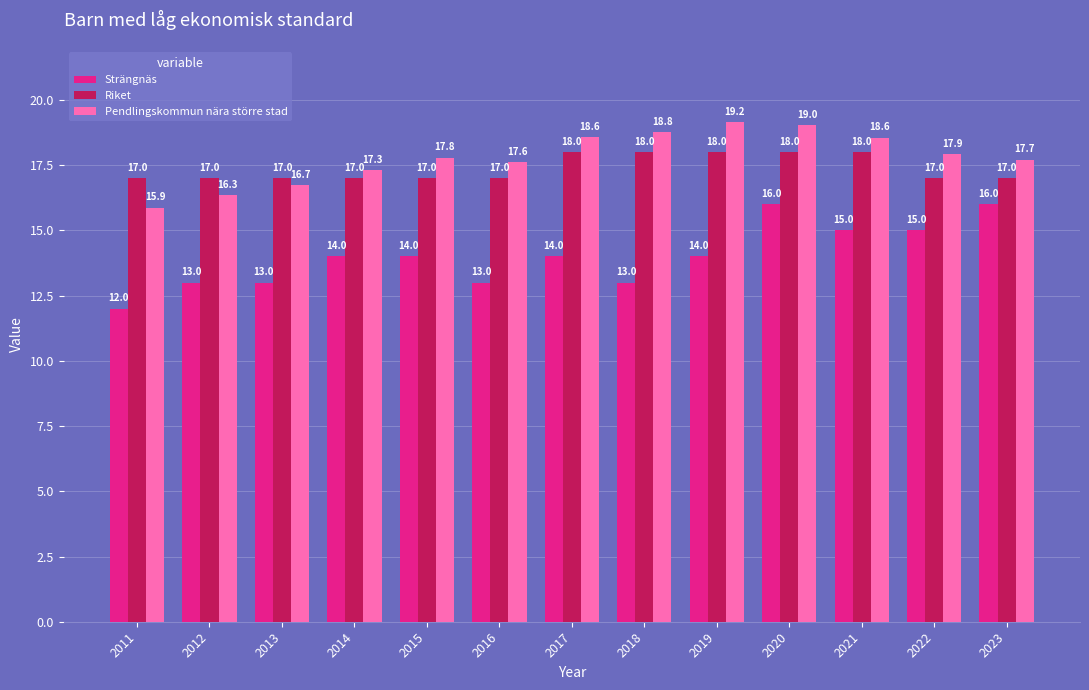

What is the average value of the Strängnäs series?

14.0